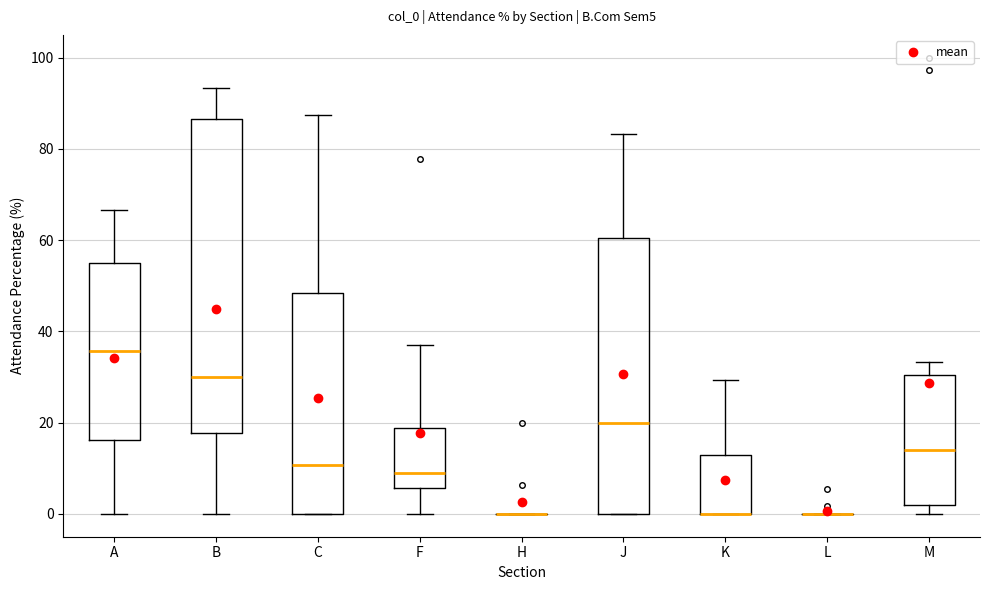

Comparing the boxes themselves (not the whiskers), which one is the tallest?

B